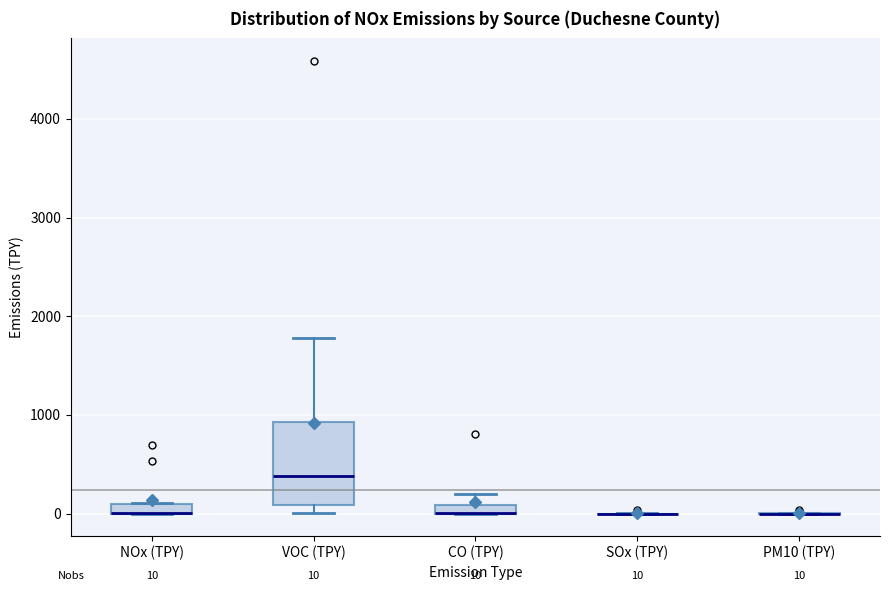

Comparing the boxes themselves (not the whiskers), which one is the tallest?

VOC (TPY)